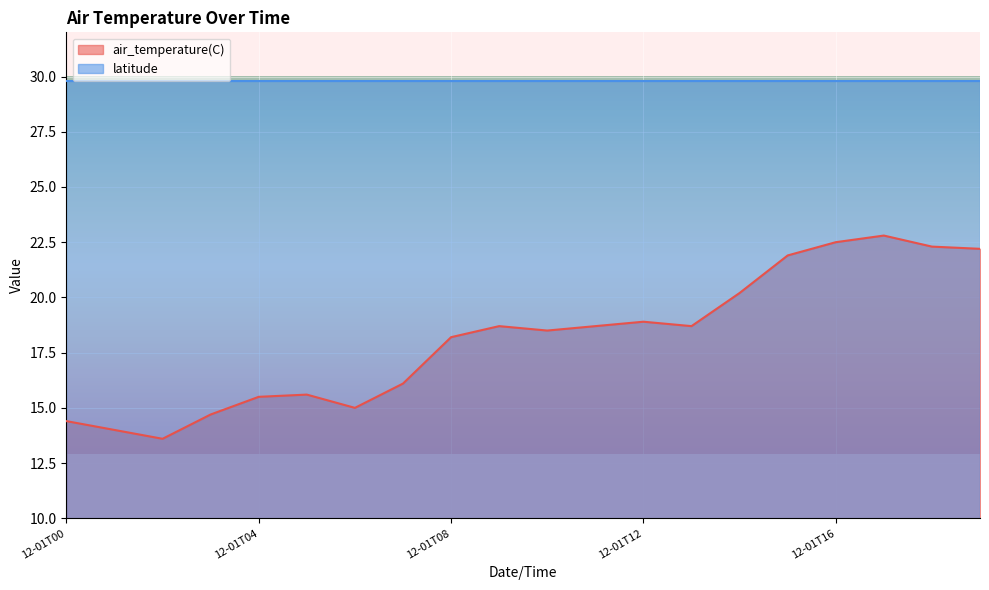

How many lines are shown in the chart?

2